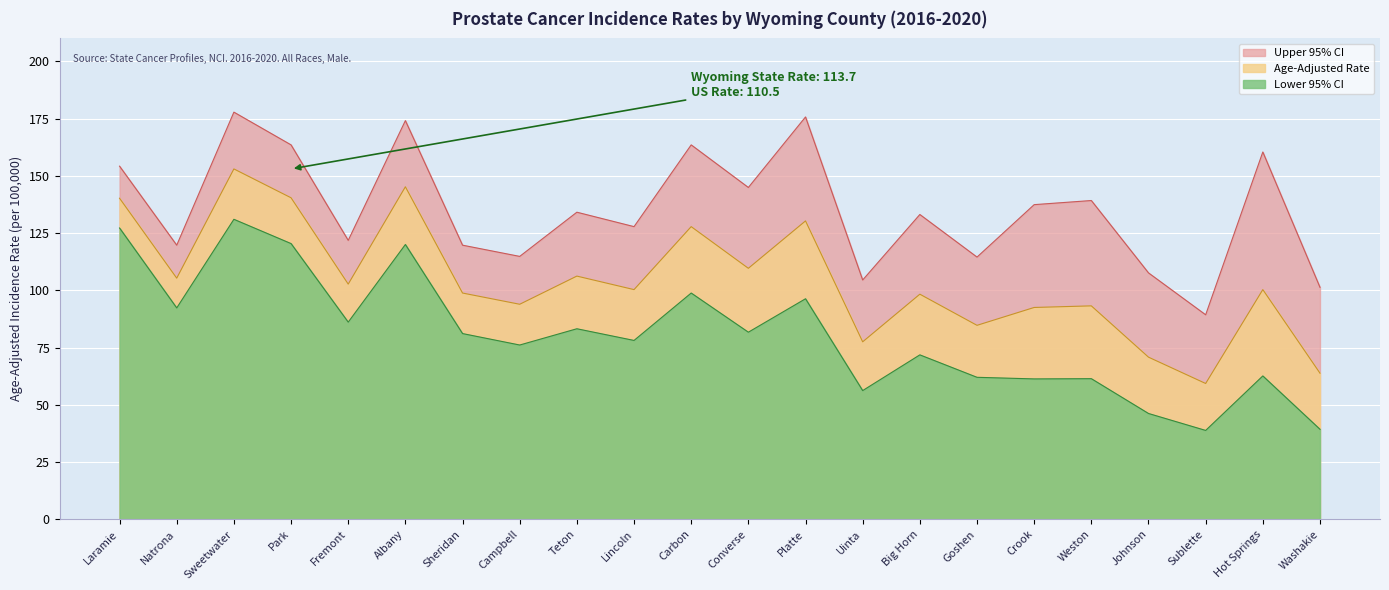

At which category is the sum across all series the highest?

Sweetwater